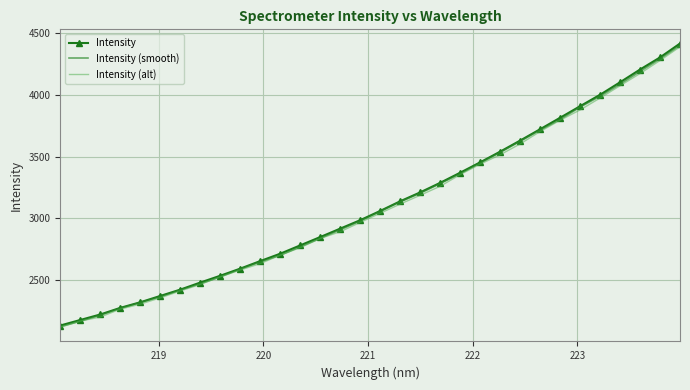

What is the average value of the Intensity (alt) series?

3094.1